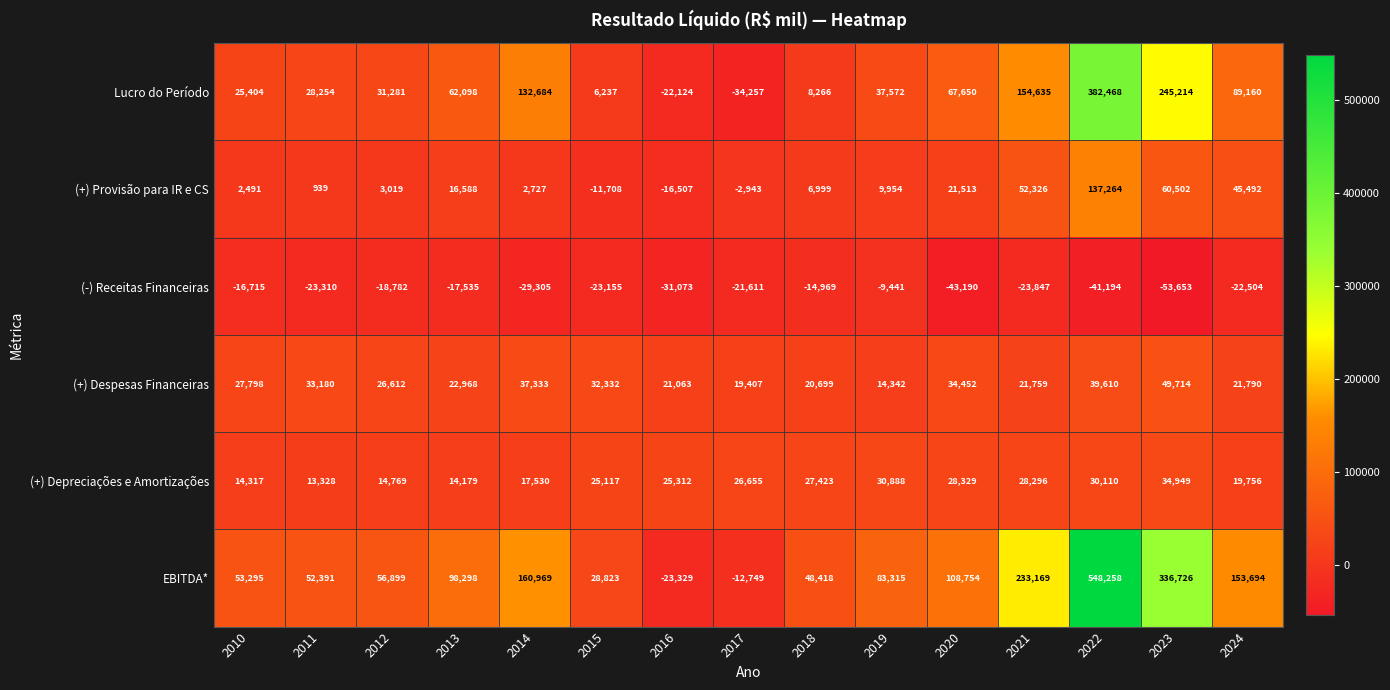

What is the difference between the maximum and minimum values in the (+) Despesas Financeiras series?

35372